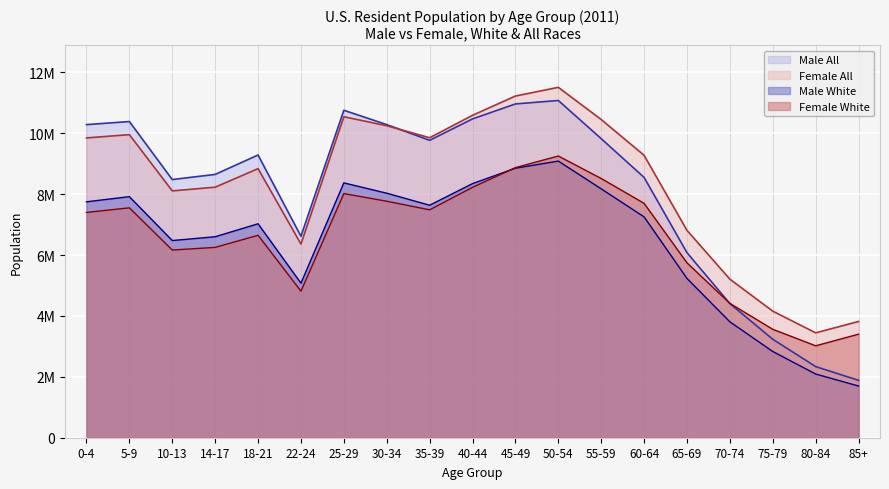

Where do Male White and Female White first cross each other?

40-44 and 45-49